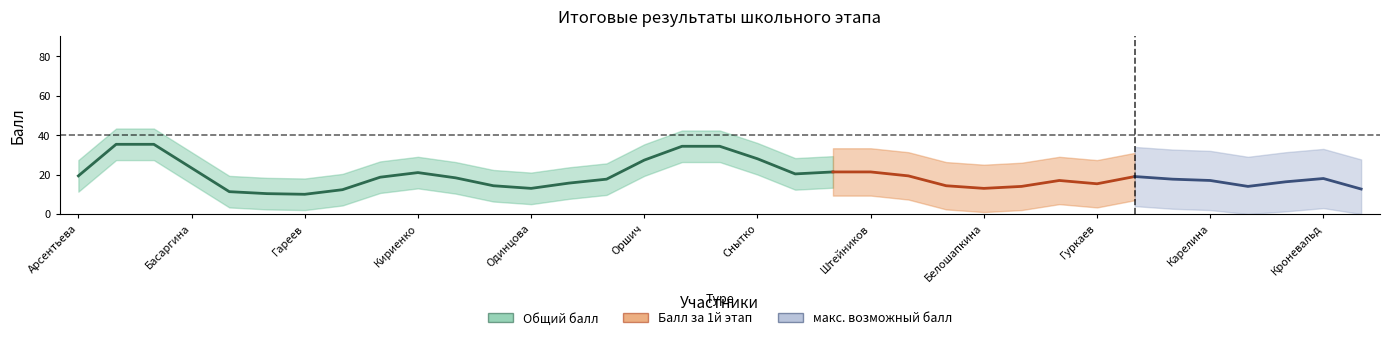

Where does the Балл за 1й этап series first go above 16?

Балабанова